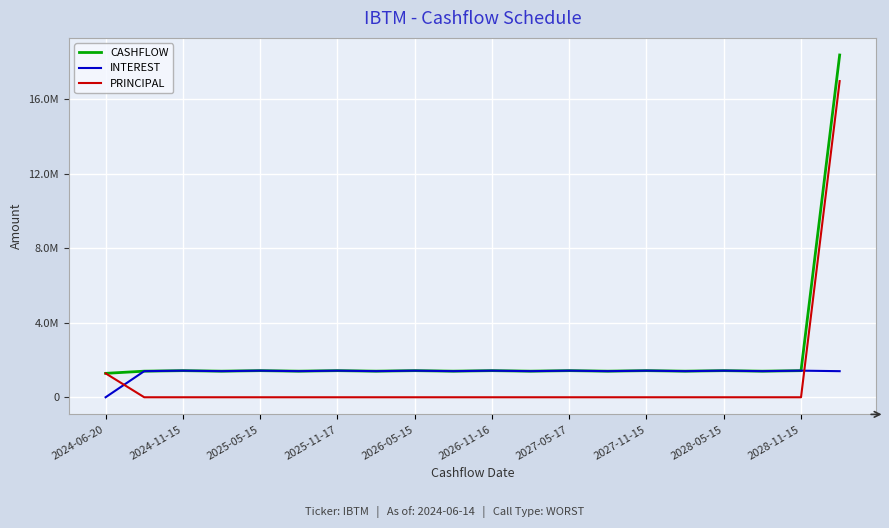

What are all the series names shown in the legend?

CASHFLOW, INTEREST, PRINCIPAL